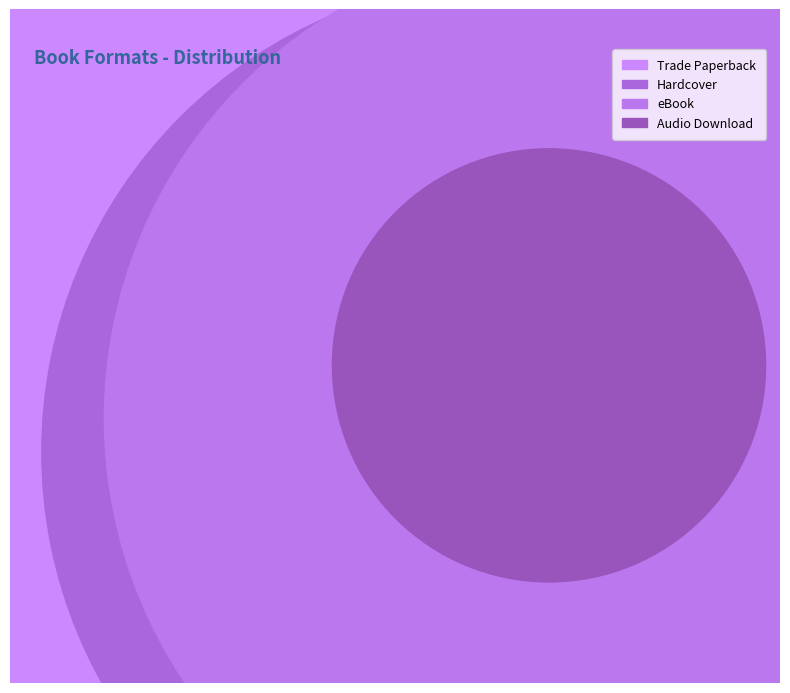

Combined, what portion of the pie is Hardcover and eBook?

58.0%